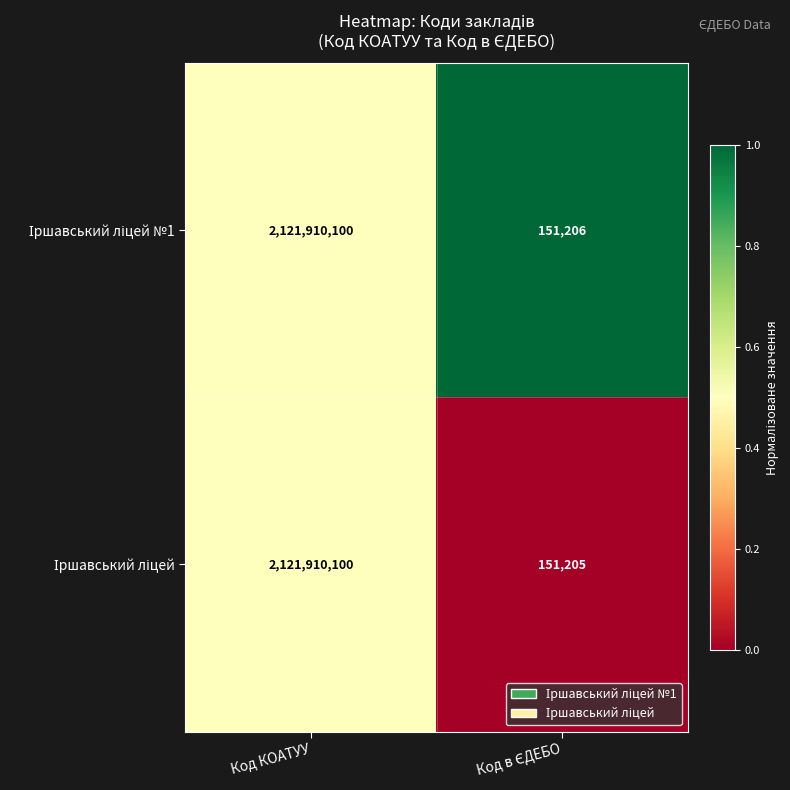

What is the greatest value displayed?

2121910100